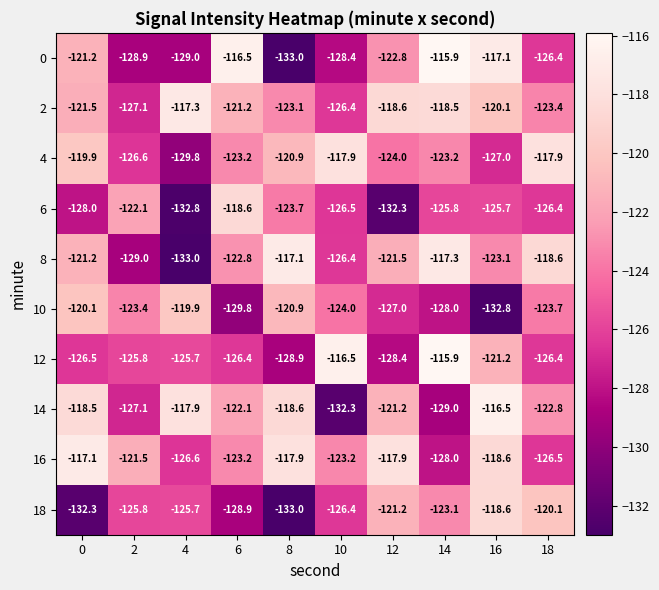

The 0 series shows -128.9 at 2. True or false?

True